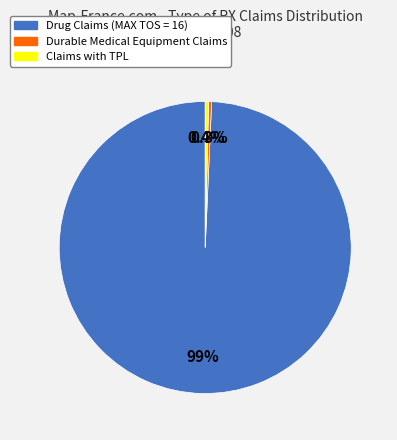

Does any single category account for the majority?

Yes